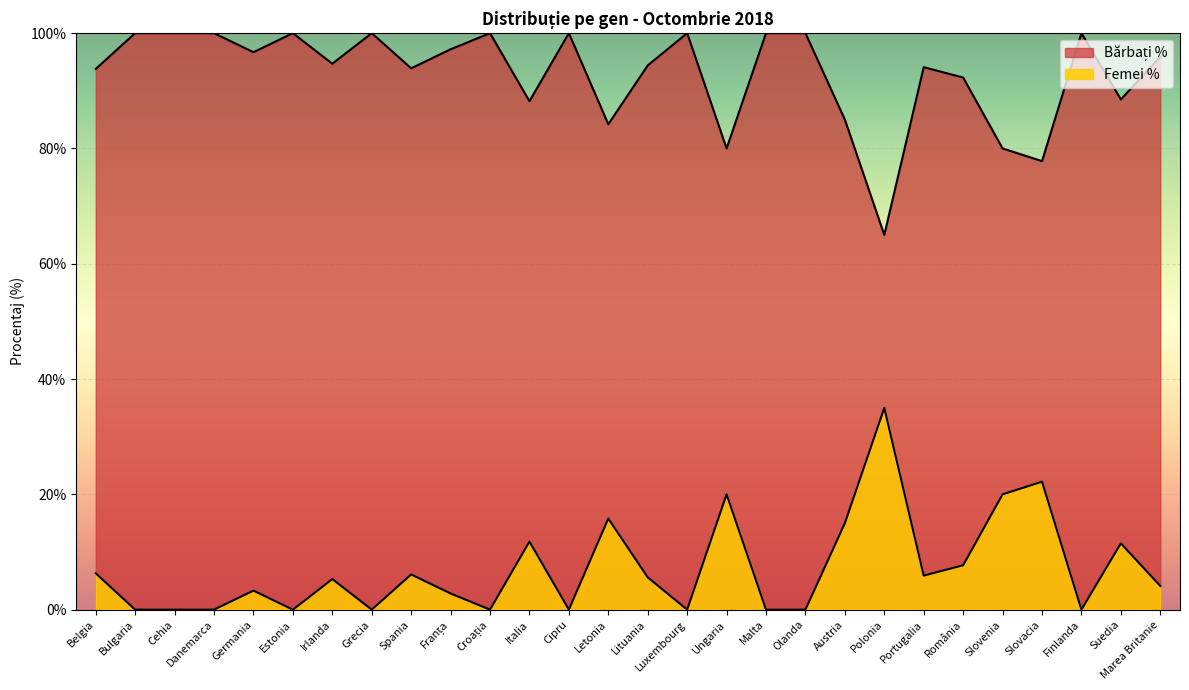

What are all the series names shown in the legend?

Femei %, Bărbați %